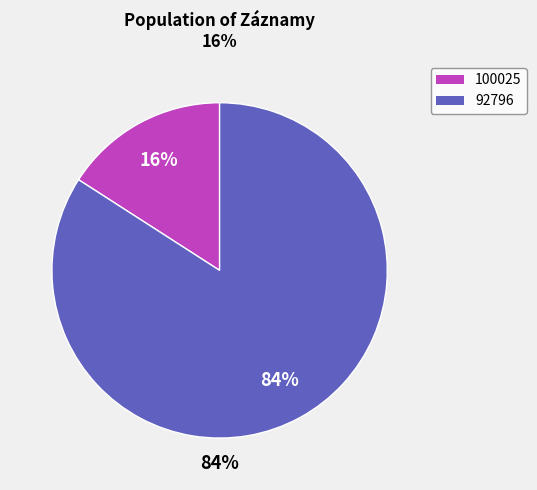

Which slice represents more than half of the pie?

92796